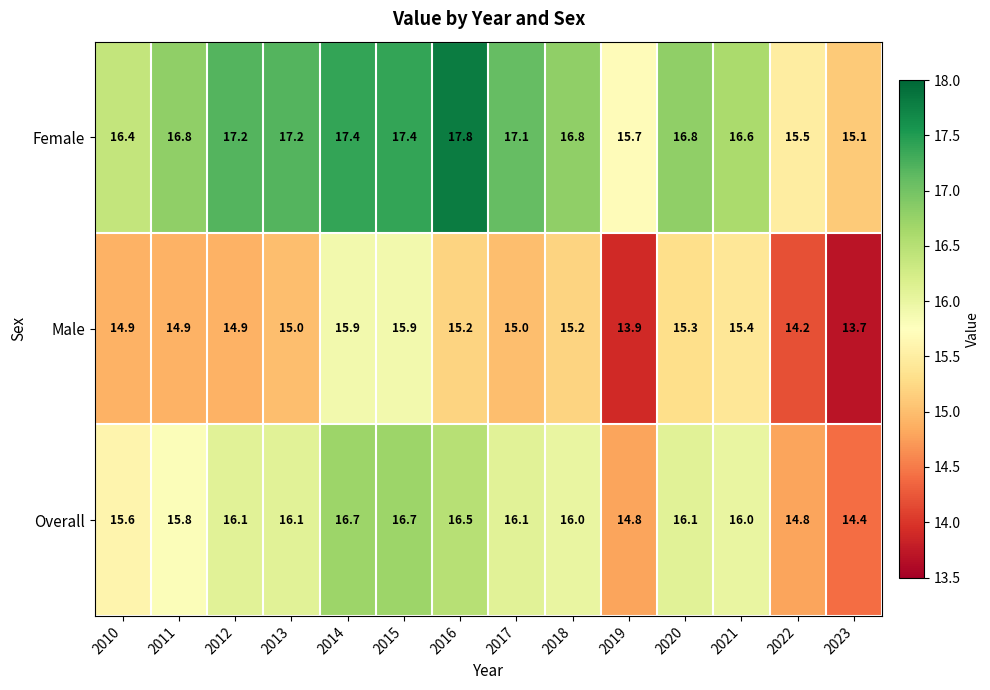

Count the number of categories in the chart.

14